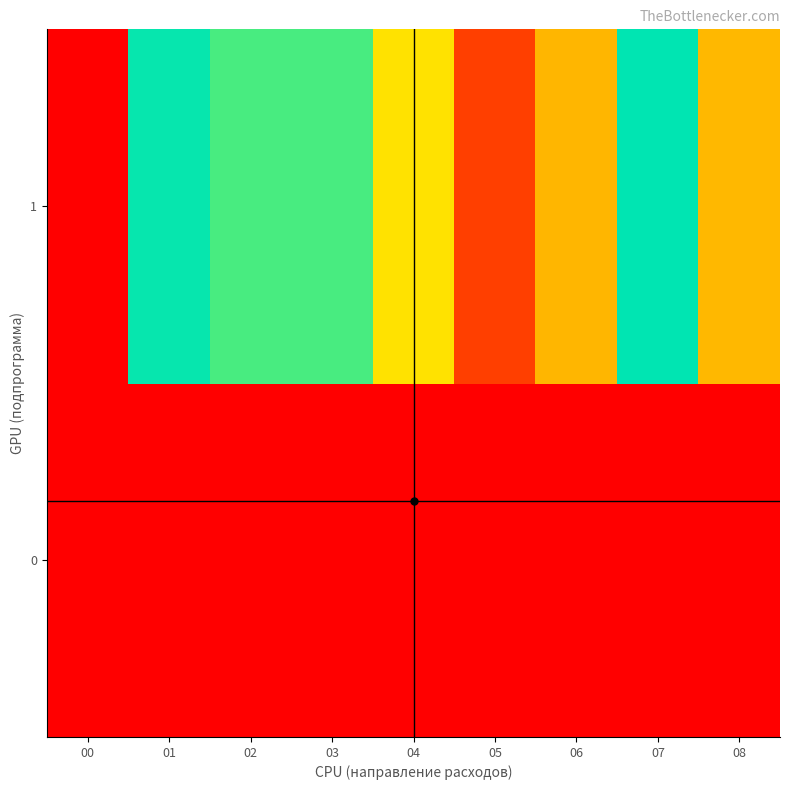

Rank the series at 07 from highest to lowest value.

1, 0